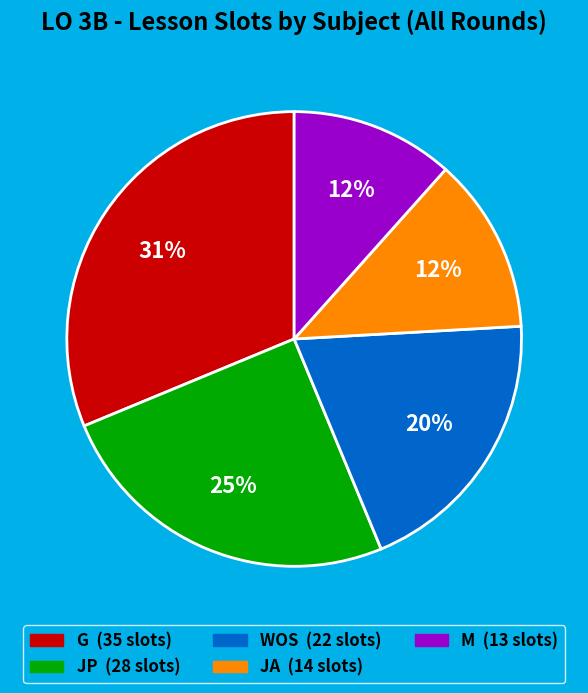

Is there a majority slice in this chart?

No